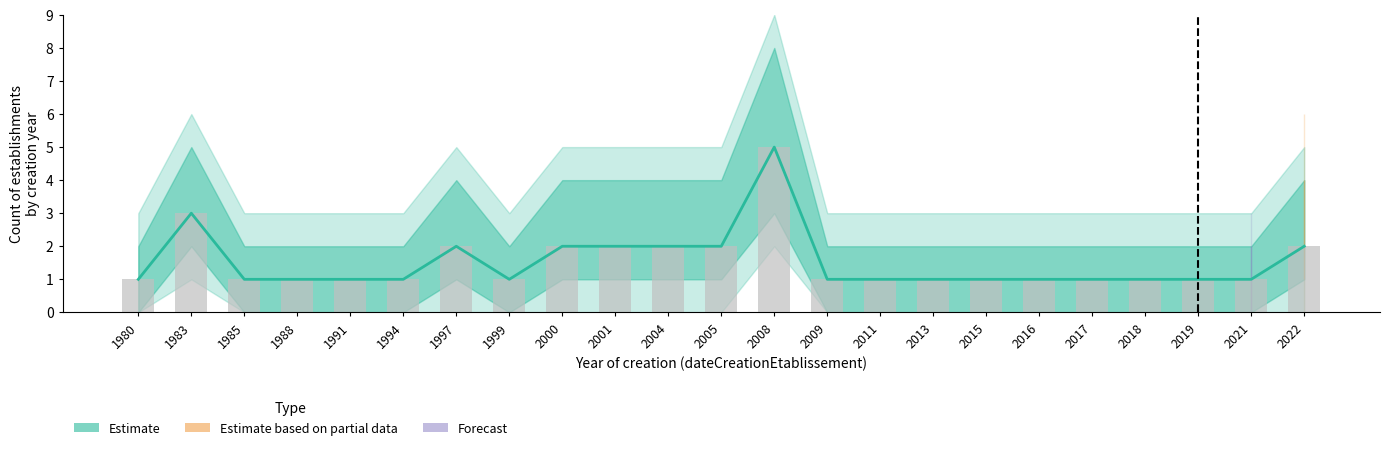

The value of bar at 1999 is 1. True or false?

True